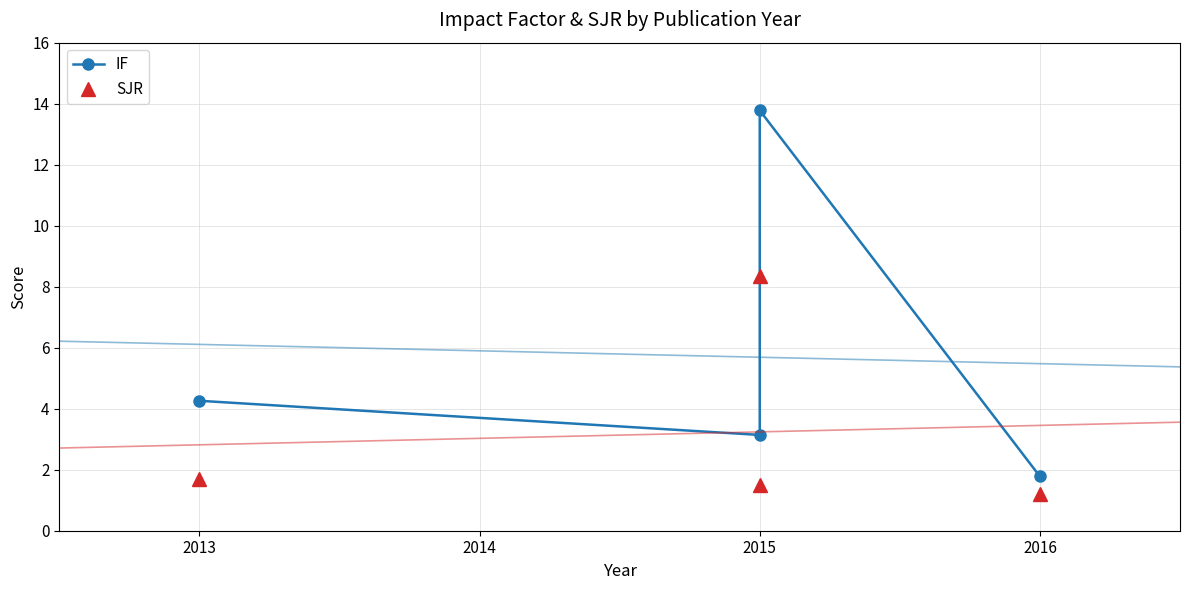

How many interior local peaks does the SJR series have?

1